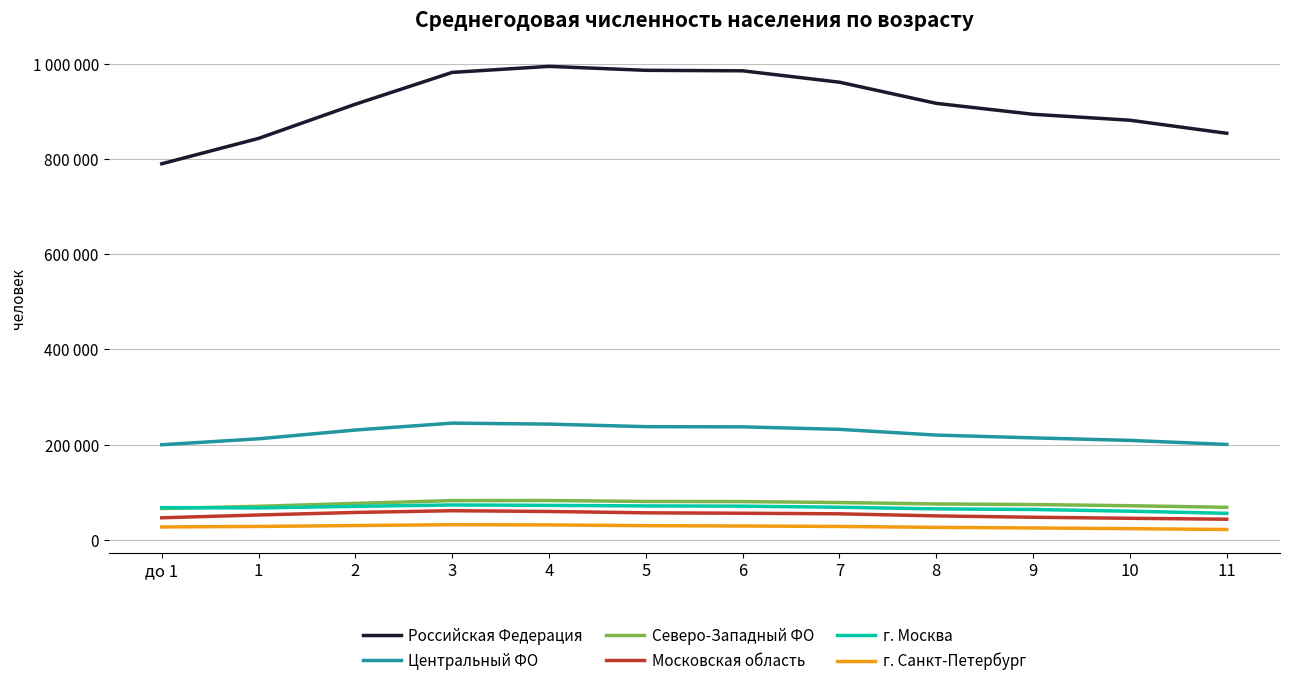

What position from the left is 6?

7